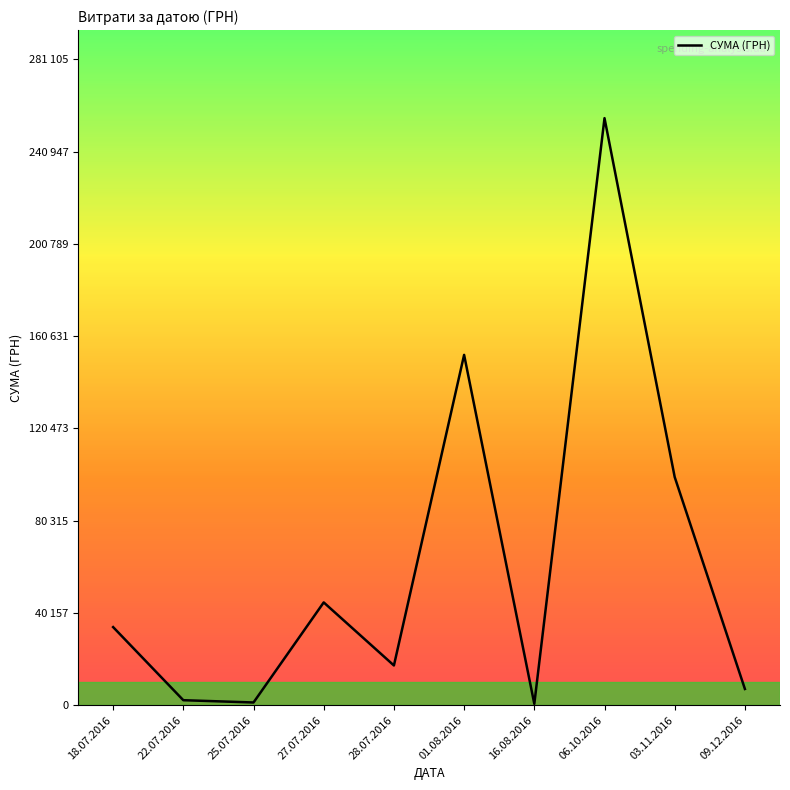

What is the sum of the values at 18.07.2016 and 22.07.2016?

36197.9